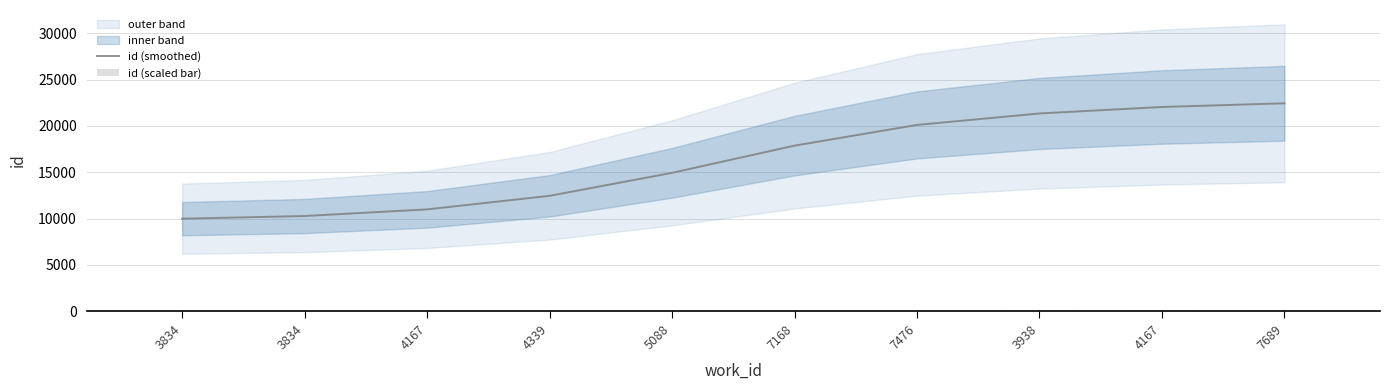

Reading left to right, what are all the values shown in this chart?

id (smoothed): 3834=9981.2	3834=10267.9	4167=10985.6	4339=12449.1	5088=14933.4	7168=17869.9	7476=20107.5	3938=21343.7	4167=22044.9	7689=22442.9
id (scaled bar): 3834=29.6	3834=29.6	4167=32.3	4339=34.1	5088=41.2	7168=58.4	7476=63.0	3938=64.3	4167=66.3	7689=68.6